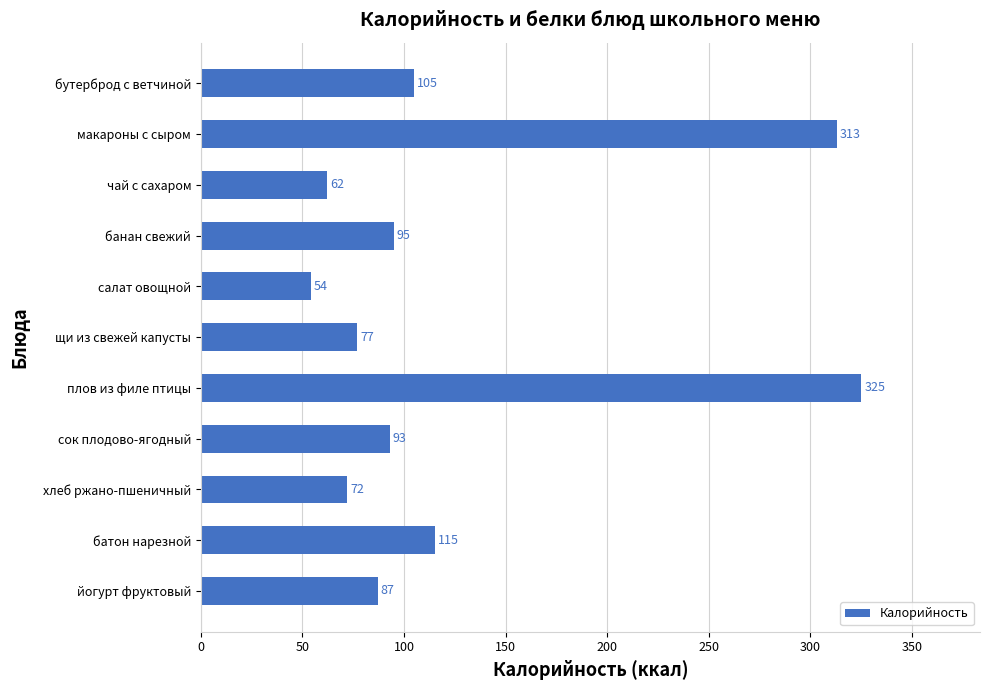

What is the difference between the second highest and minimum values?

259